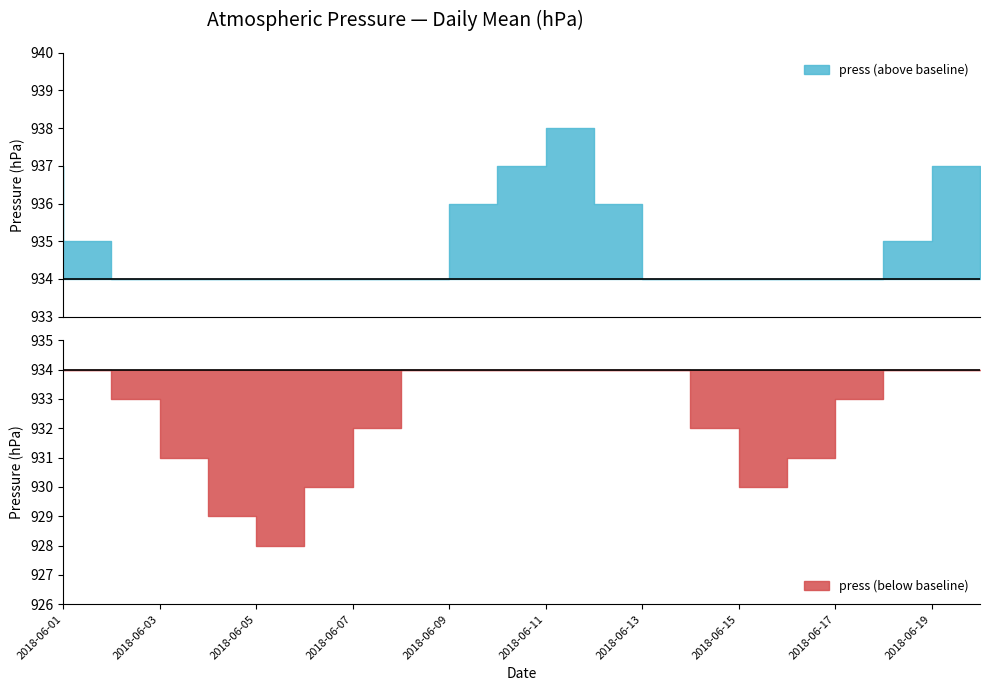

At which category does the data reach its first local peak?

2018-06-12